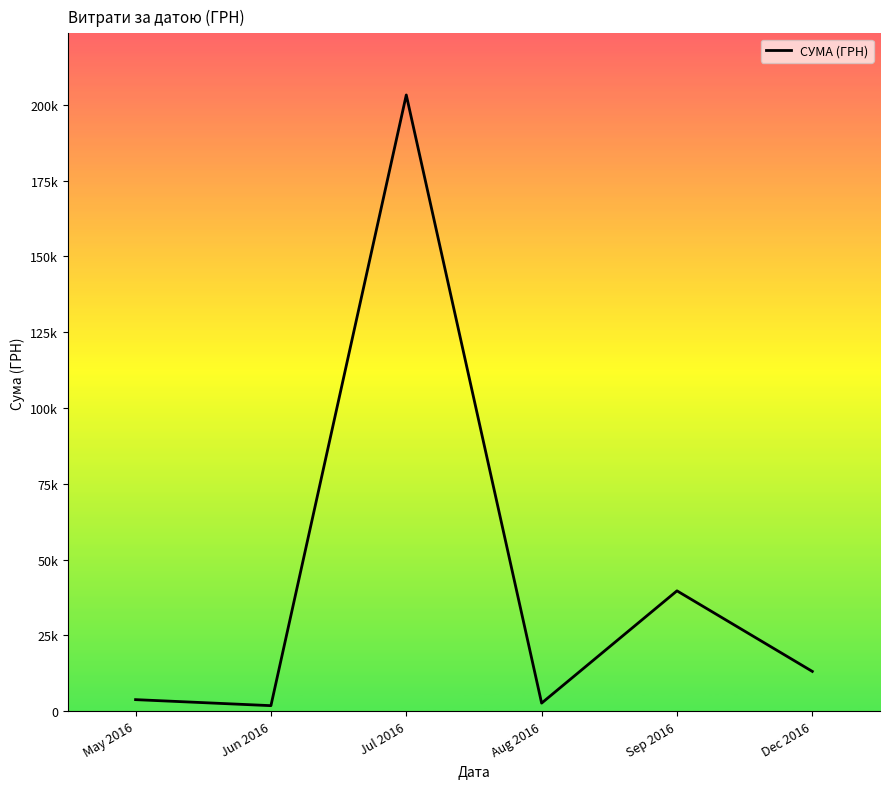

Rank the categories by value from highest to lowest.

Jul 2016, Sep 2016, Dec 2016, May 2016, Aug 2016, Jun 2016